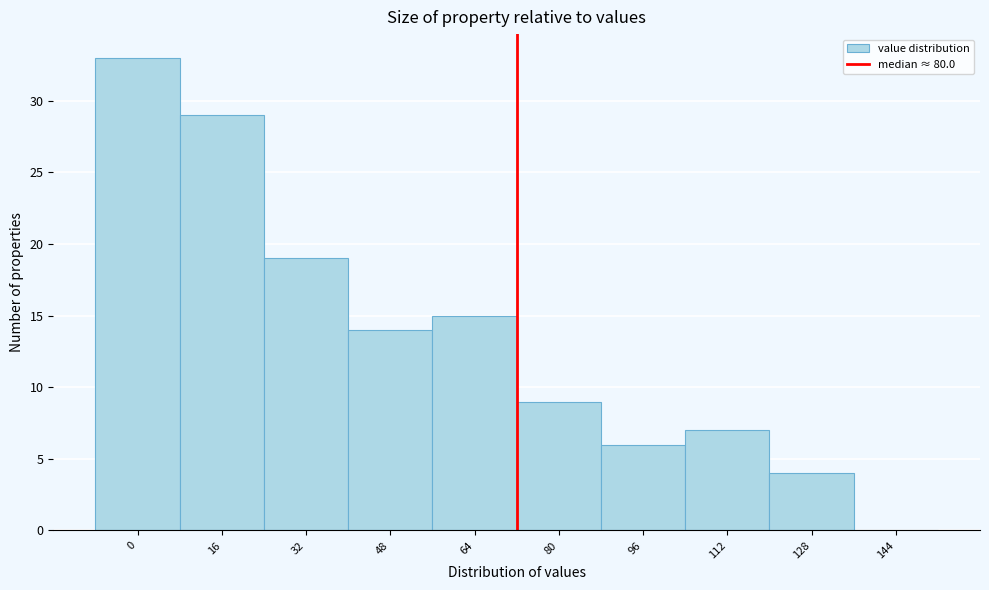

Reading left to right, what are all the values shown in this chart?

0=33	16=29	32=19	48=14	64=15	80=9	96=6	112=7	128=4	144=0